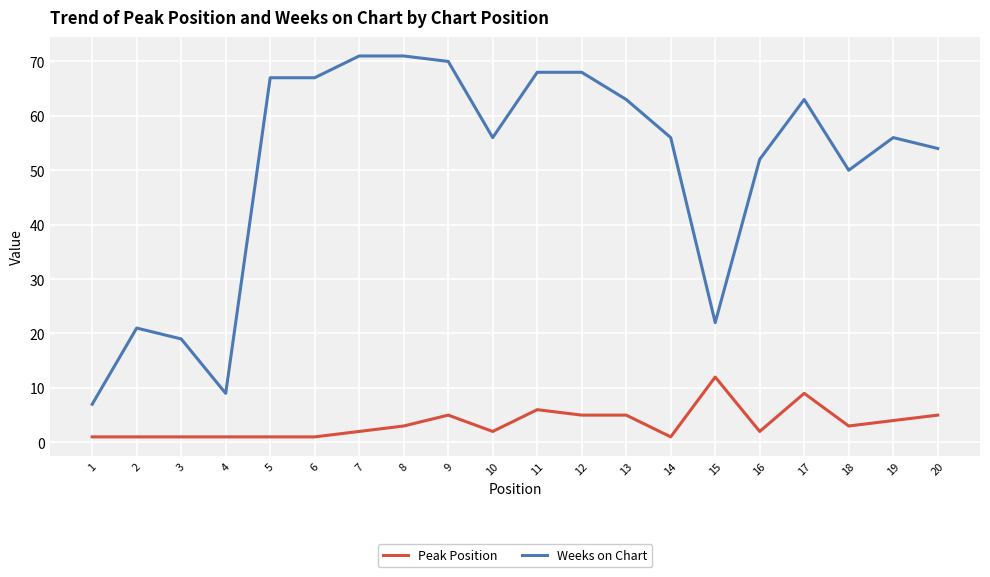

Rank the series by their average value, from highest to lowest.

Weeks on Chart, Peak Position